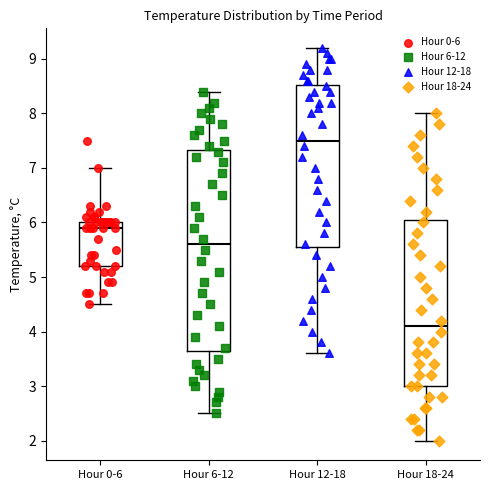

Which box's median line is the highest?

Hour 12-18